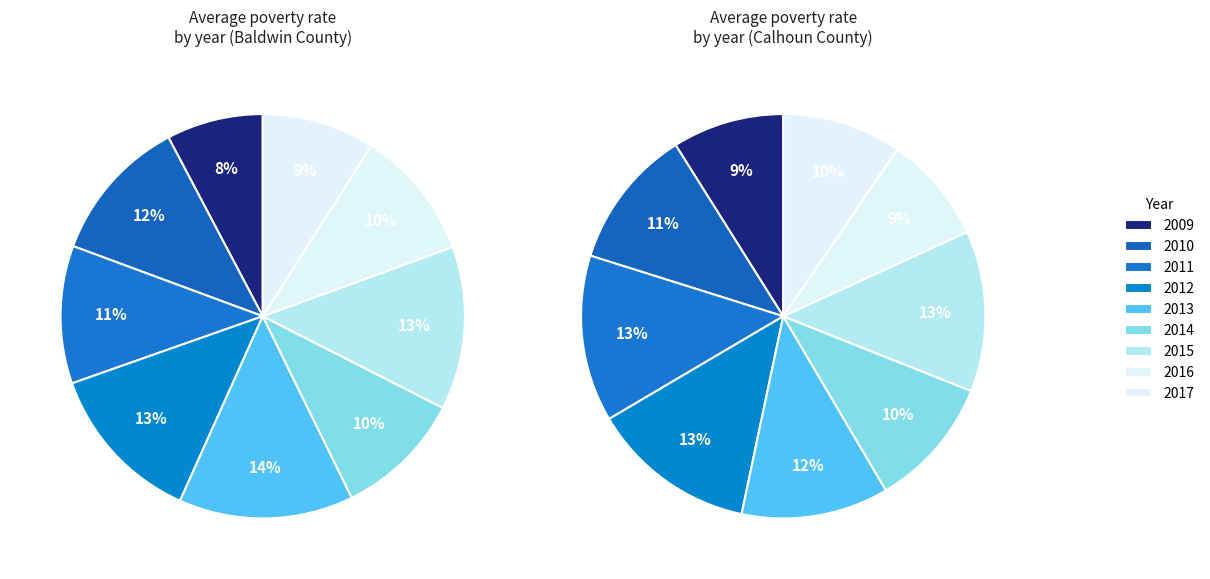

Does 2013 account for over 50% of the chart?

No